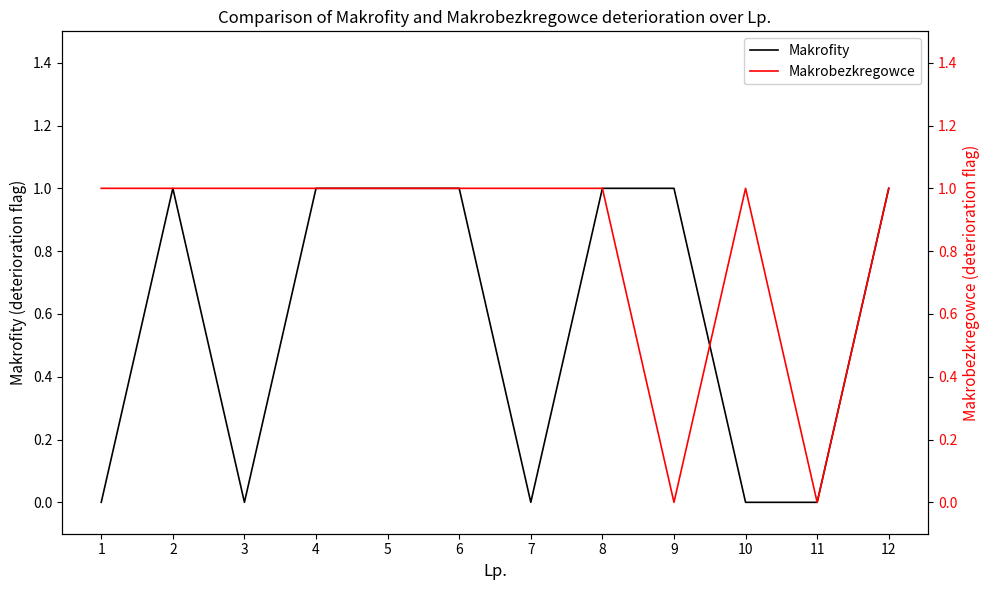

List the series in order of their overall mean, highest first.

Makrobezkregowce, Makrofity